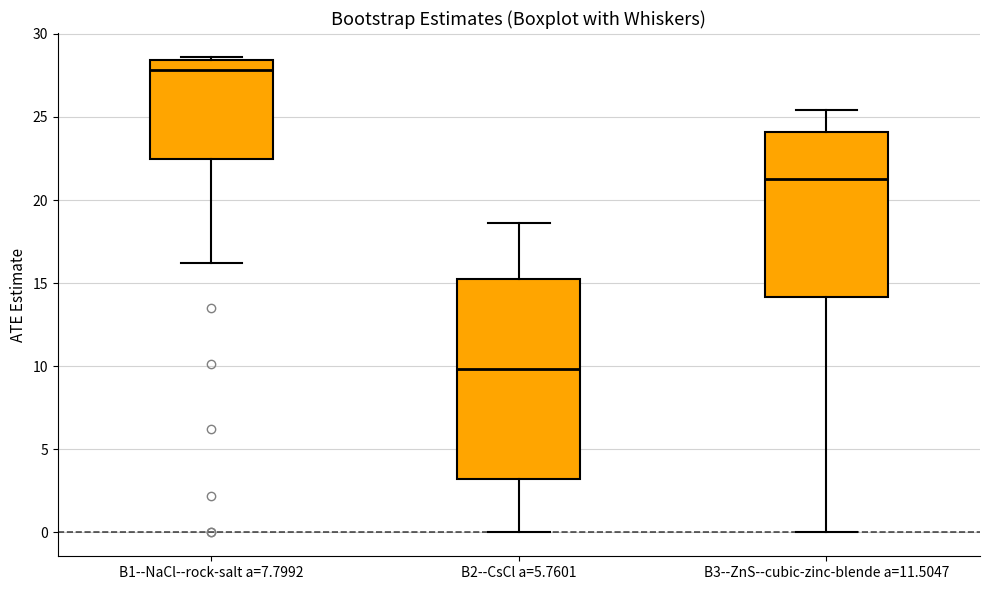

Where is the upper edge of the box for B2--CsCl a=5.7601 on the y-axis? The values are not printed on the chart, so give them approximately, as read against the axis.

15.5